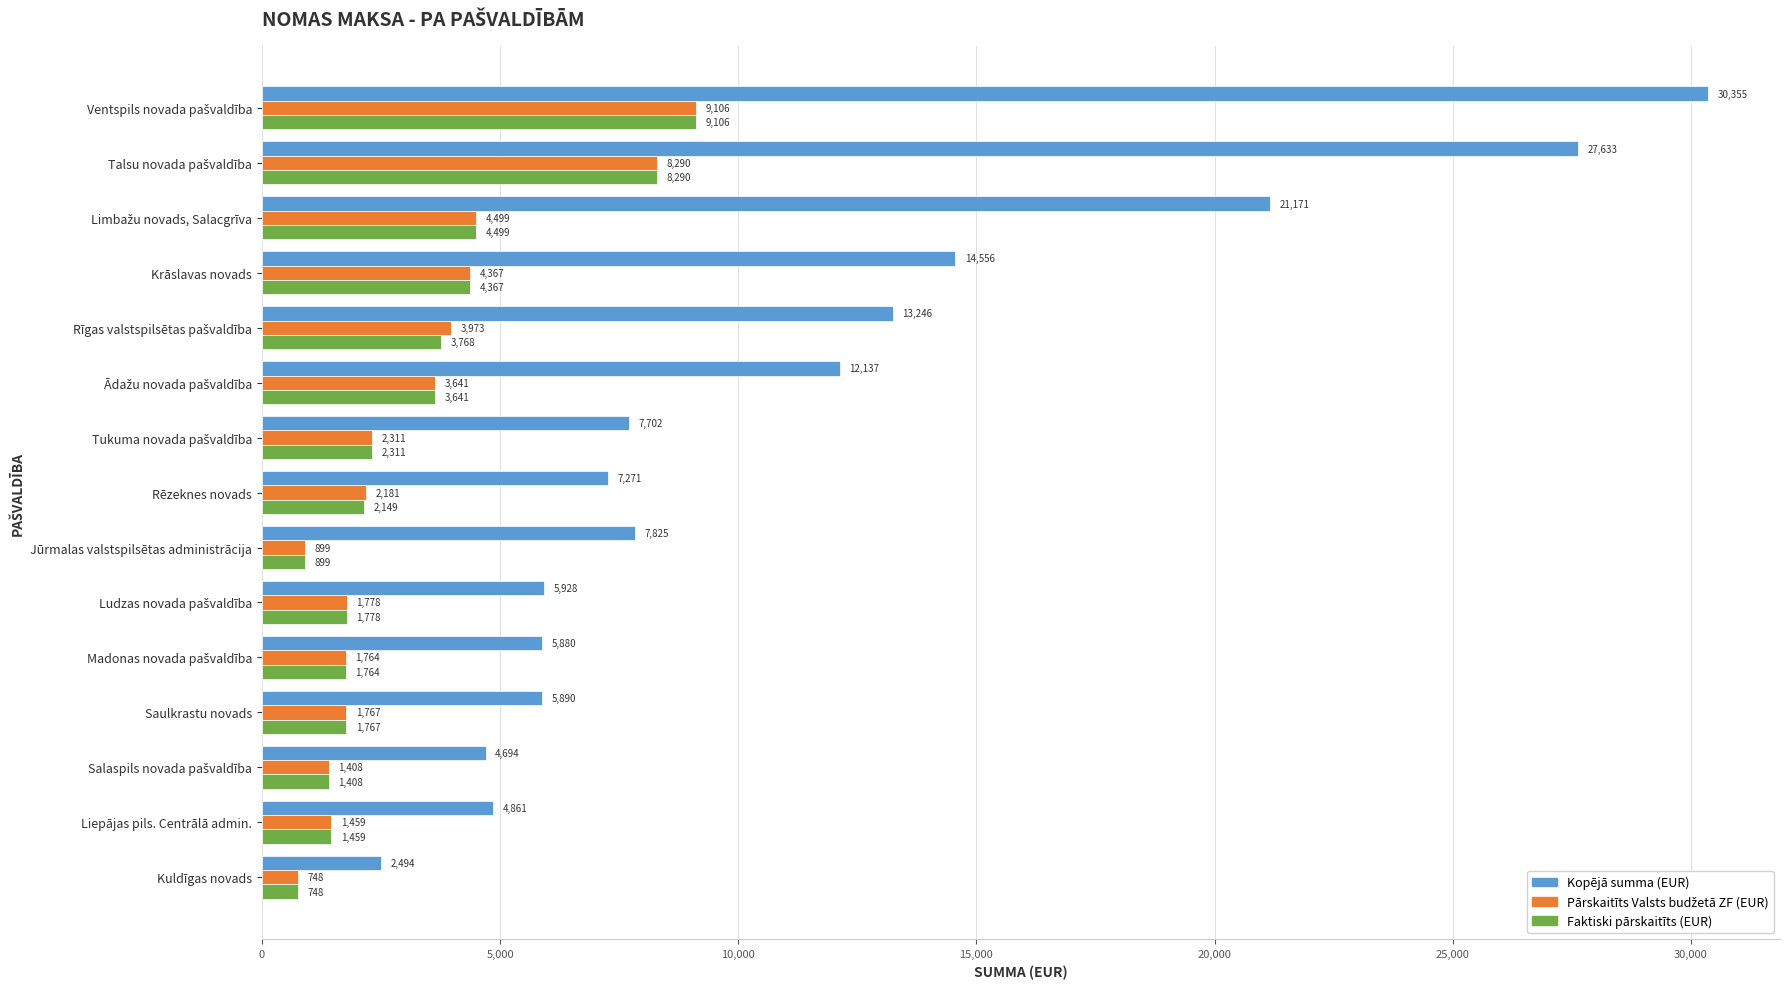

What is the average value of the Kopējā summa (EUR) series?

11442.9